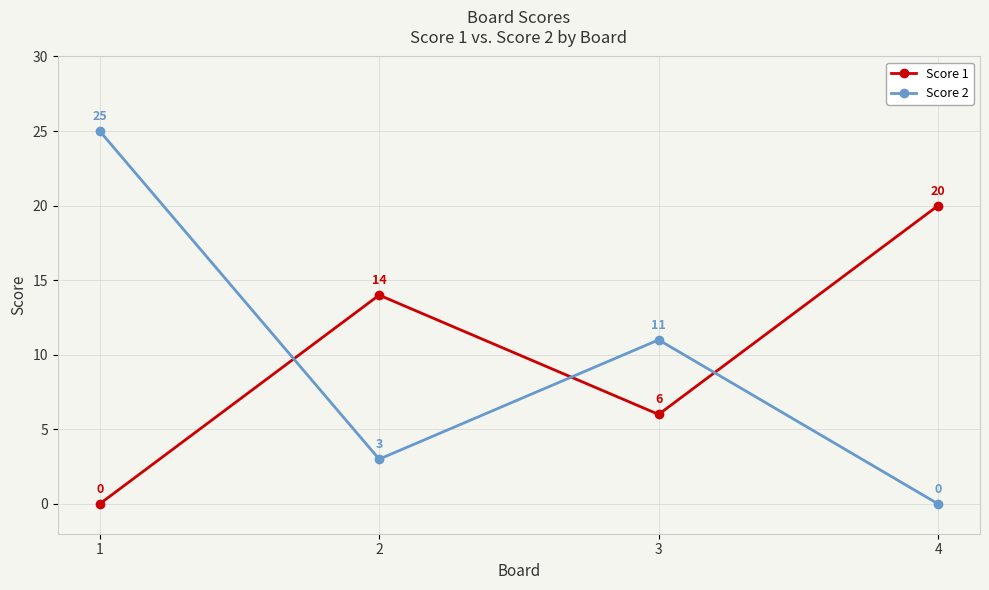

Which series has the largest total across all categories?

Score 1